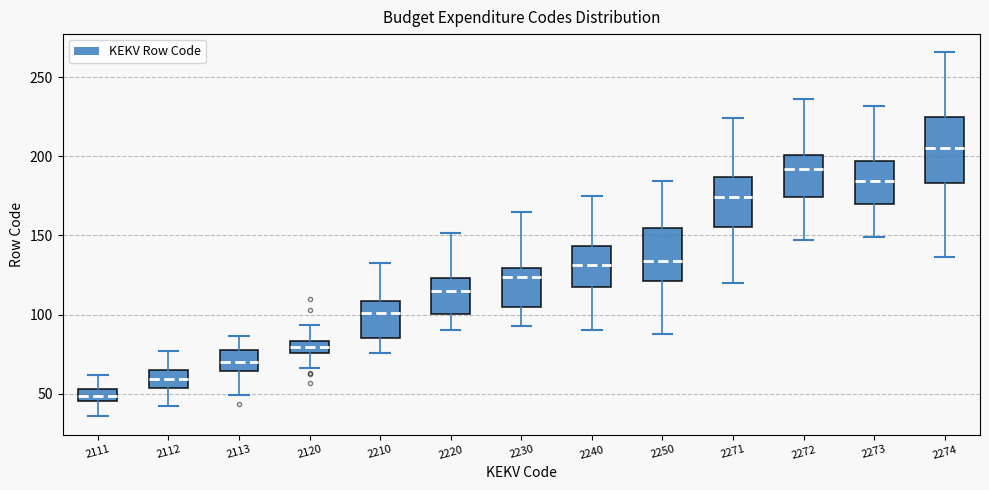

Where does the lower whisker of the box at x = 2240 end on the y-axis? The values are not printed on the chart, so give them approximately, as read against the axis.

90